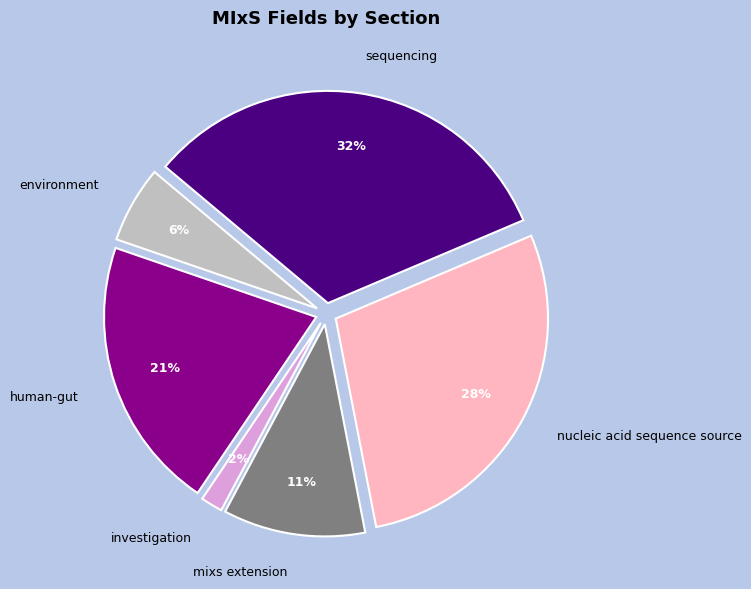

Is human-gut the majority of the pie?

No